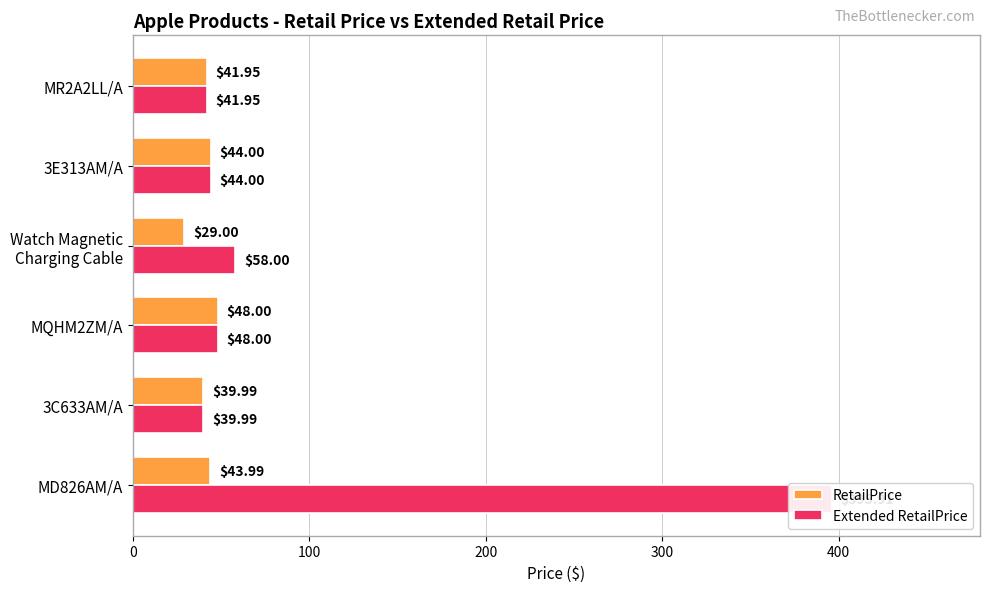

Which series has the largest total across all categories?

Extended RetailPrice